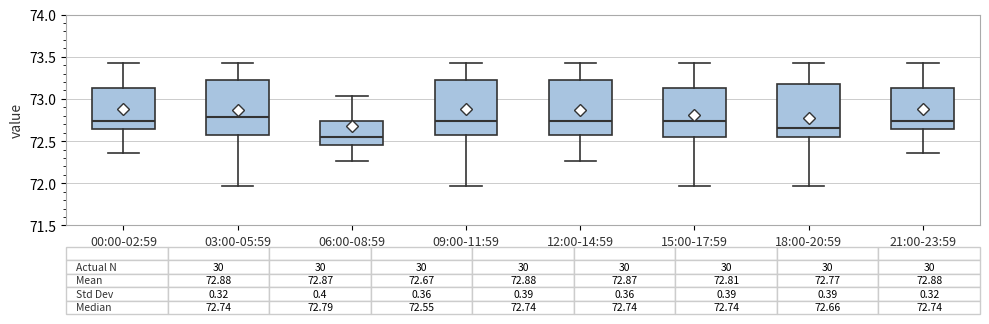

Which box has the lowest median line?

06:00-08:59